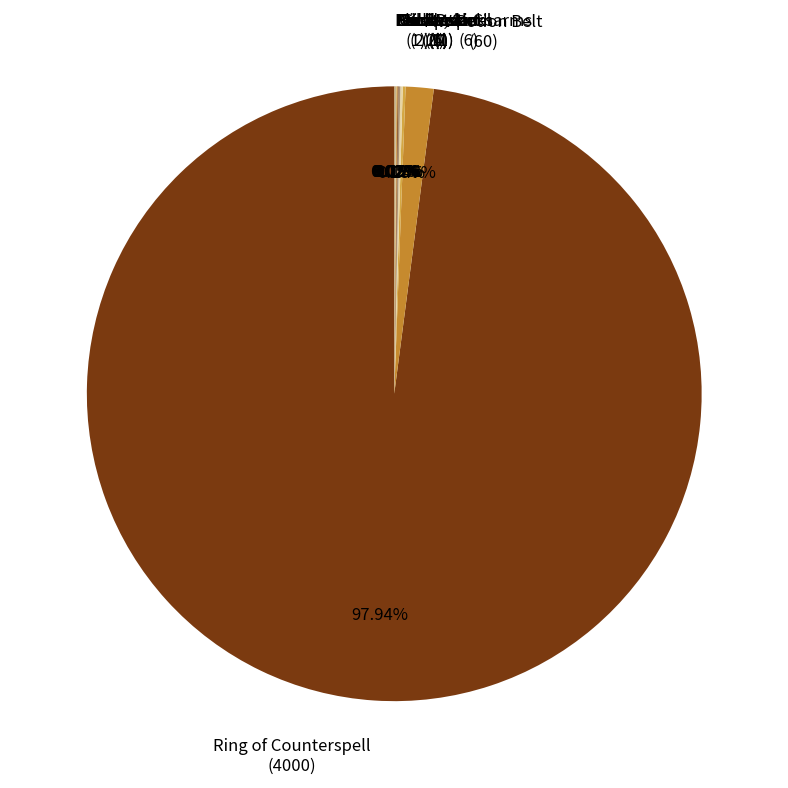

Is there a majority slice in this chart?

Yes